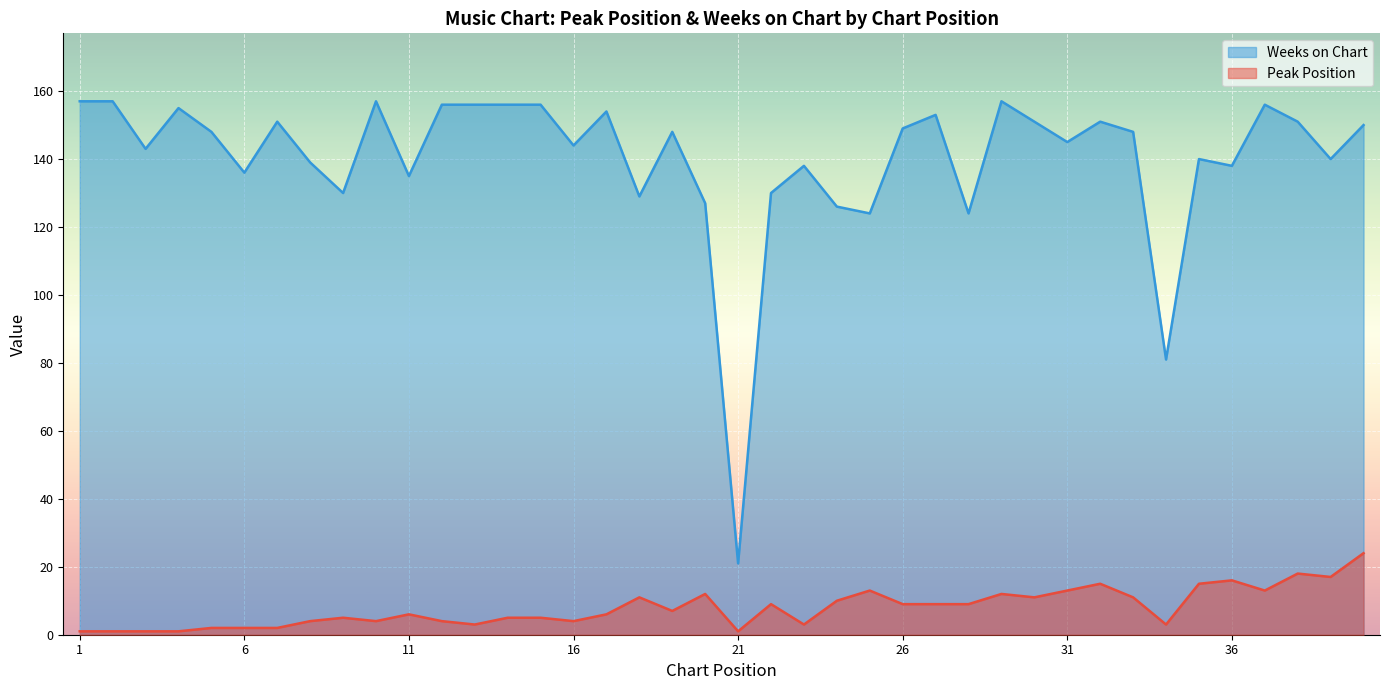

Is it true that Peak Position equals 5 at 23?

False